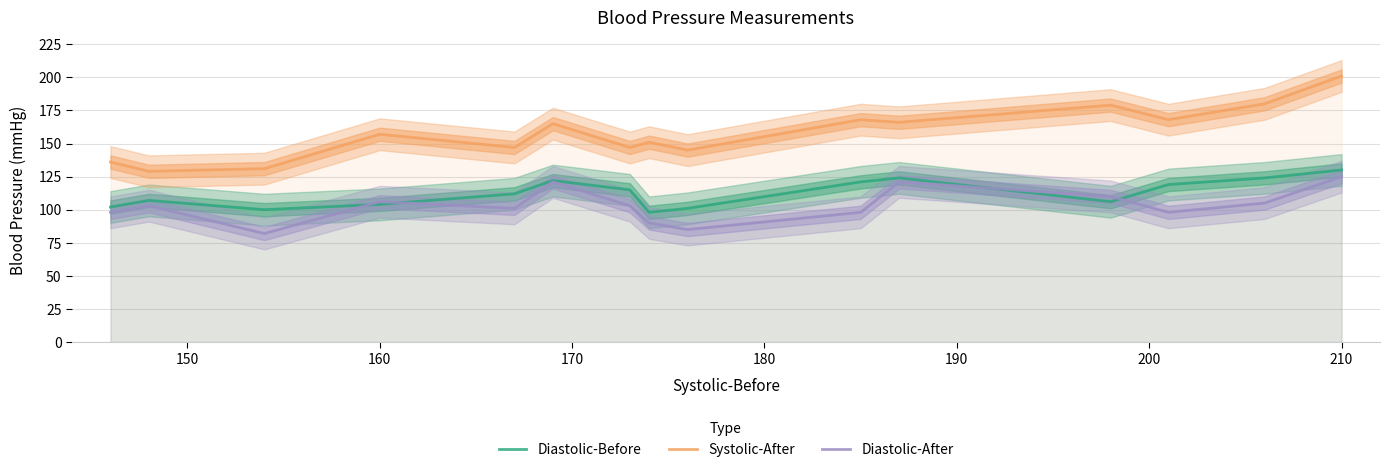

True or false: Diastolic-Before and Systolic-After cross at least once.

False